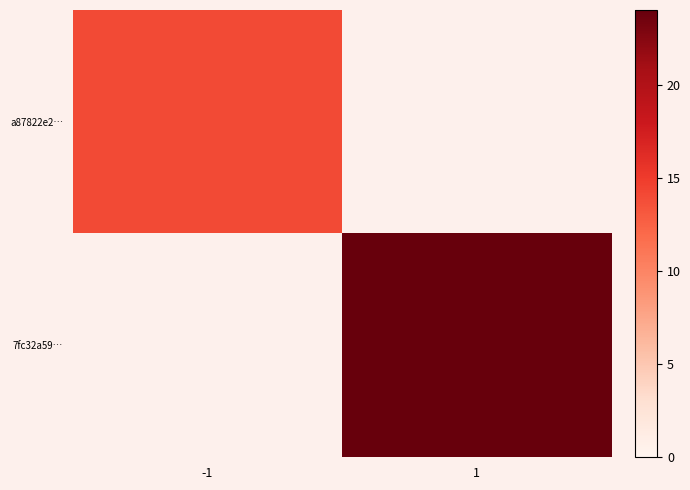

How many values in a87822e2… are above zero?

1